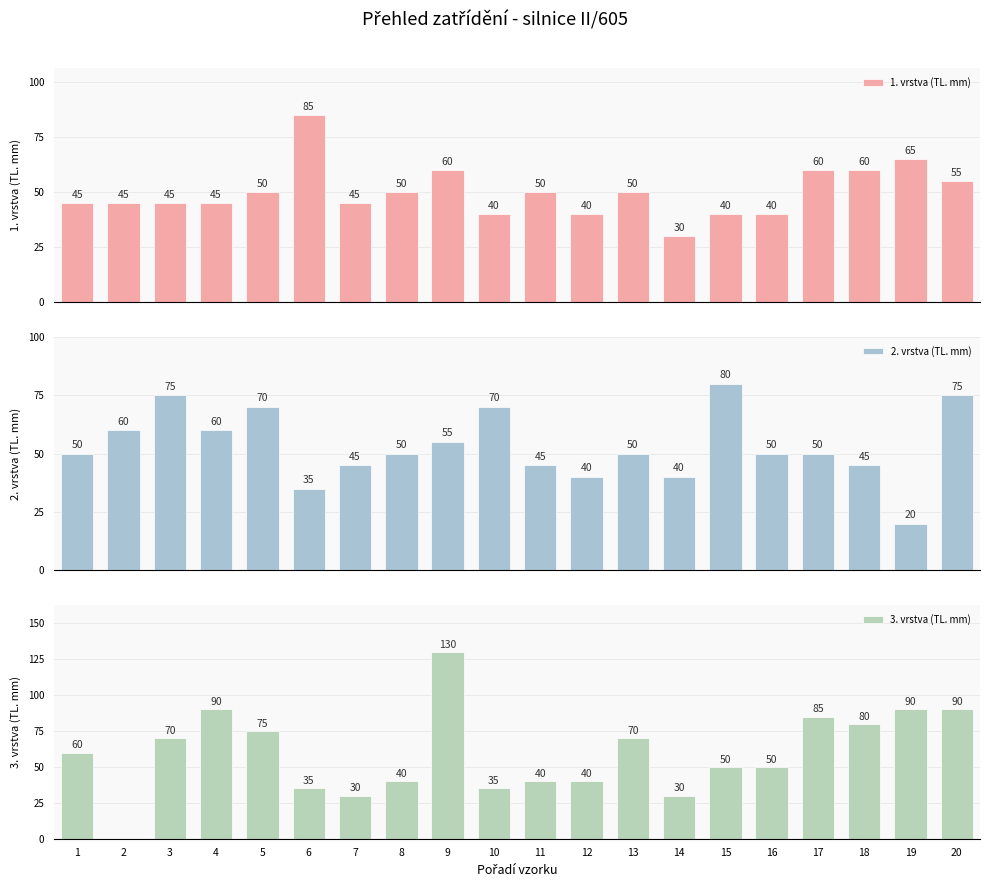

List the series in order of their peak value, highest first.

3. vrstva (TL. mm), 1. vrstva (TL. mm), 2. vrstva (TL. mm)